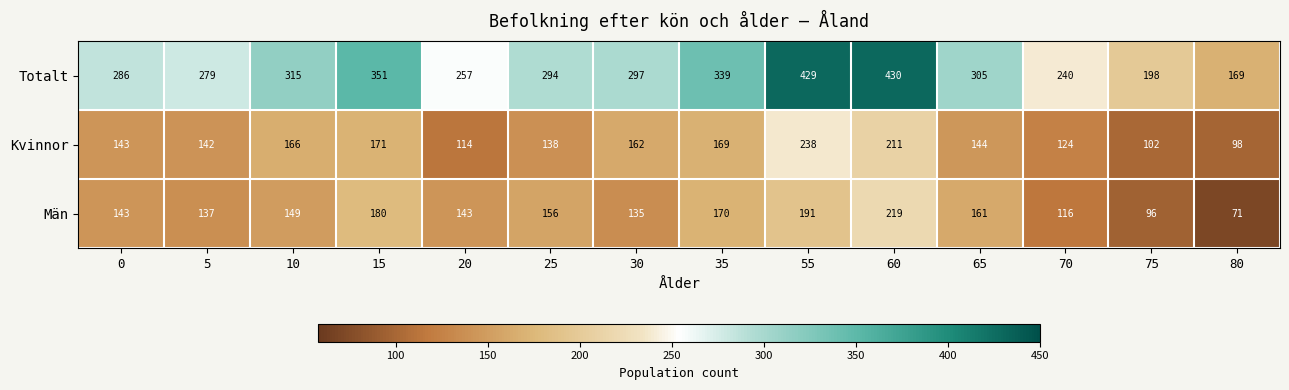

What is the greatest value displayed?

430